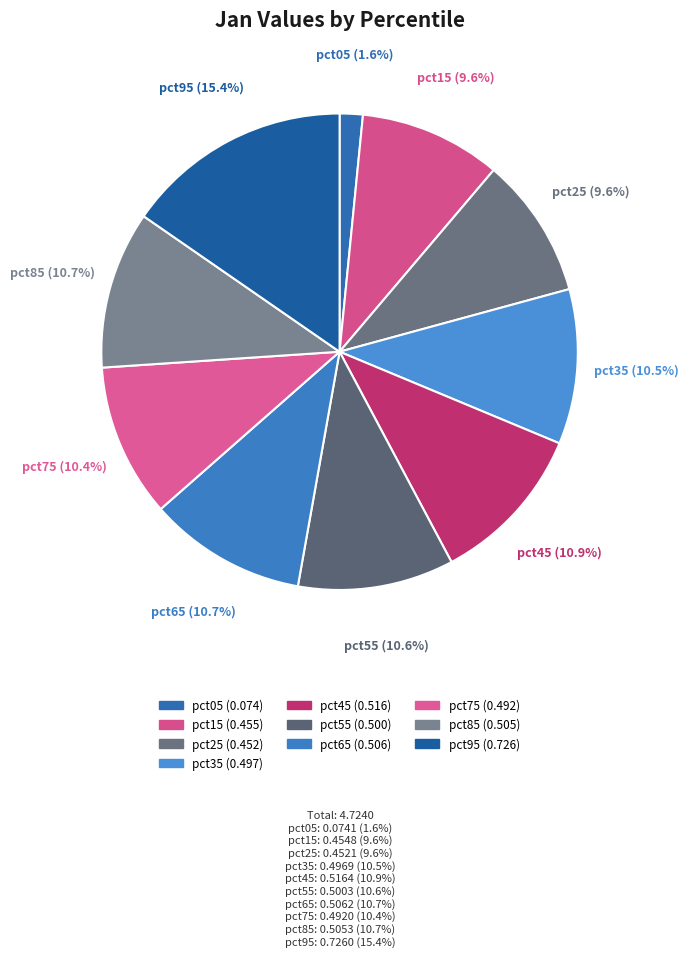

The pct85 slice represents 11% of the pie. True or false?

True